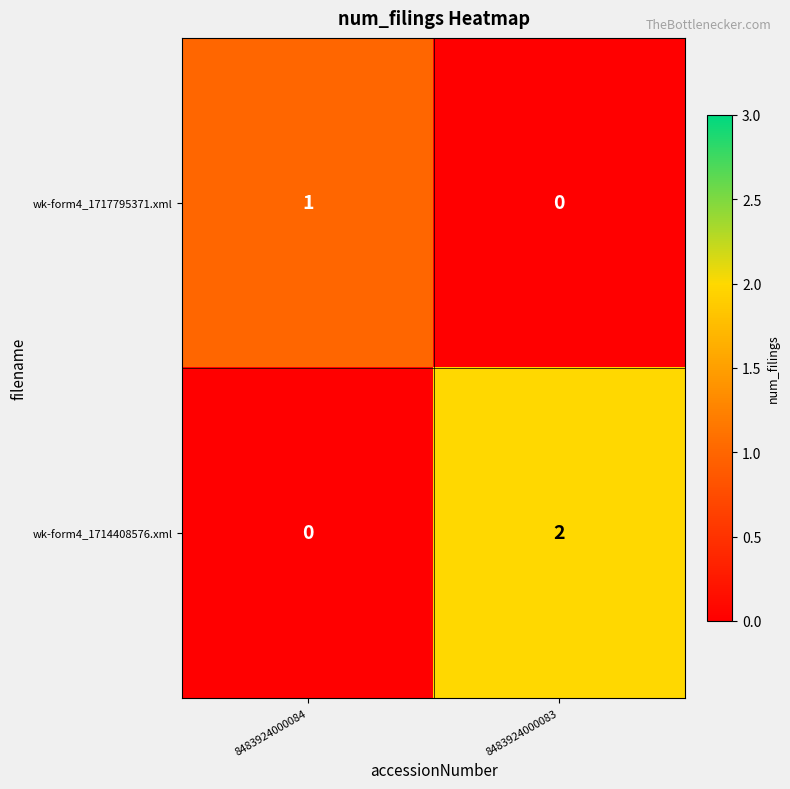

At which category is the sum across all series the highest?

8483924000083